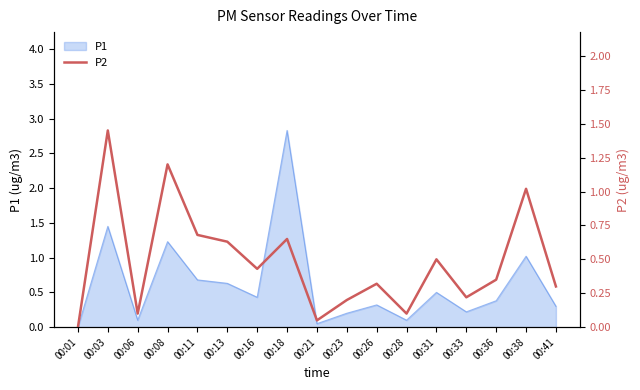

True or false: the data shows 0.7 at 00:31.

False